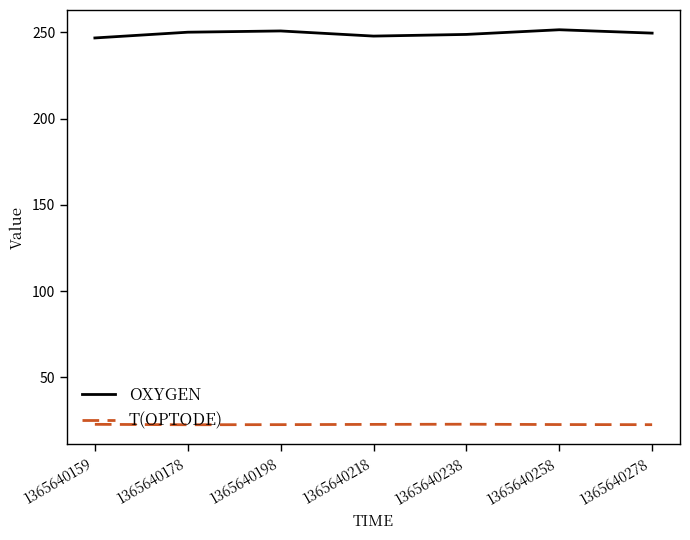

How many T(OPTODE) values are between 22 and 23?

7